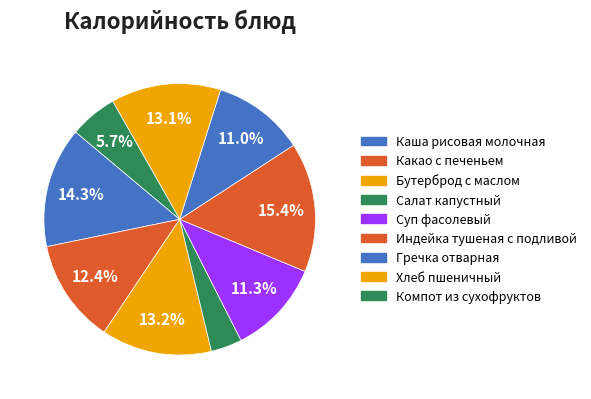

How many segments does this pie chart have?

9